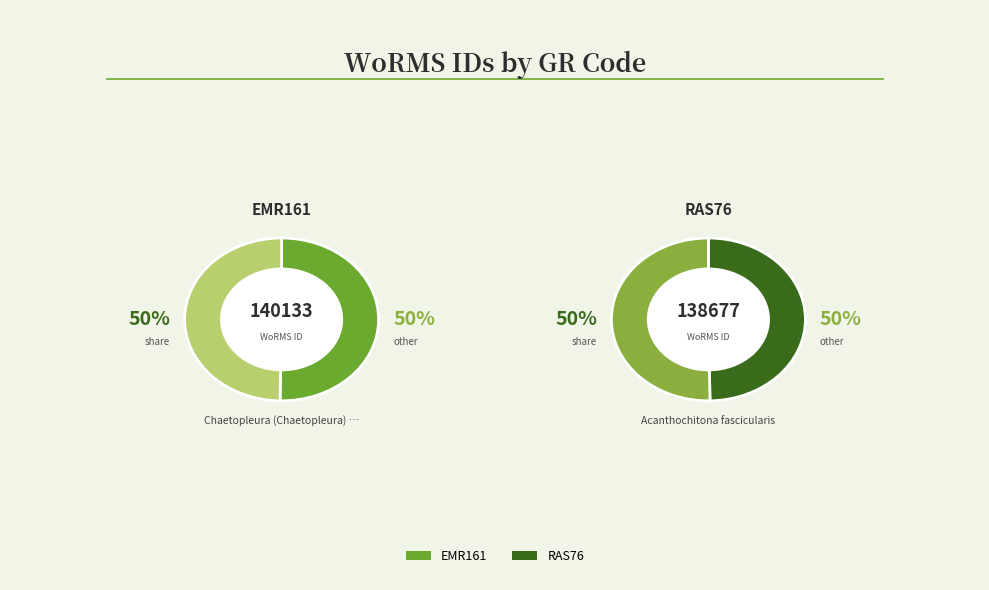

Which category has the smallest portion of the pie?

RAS76